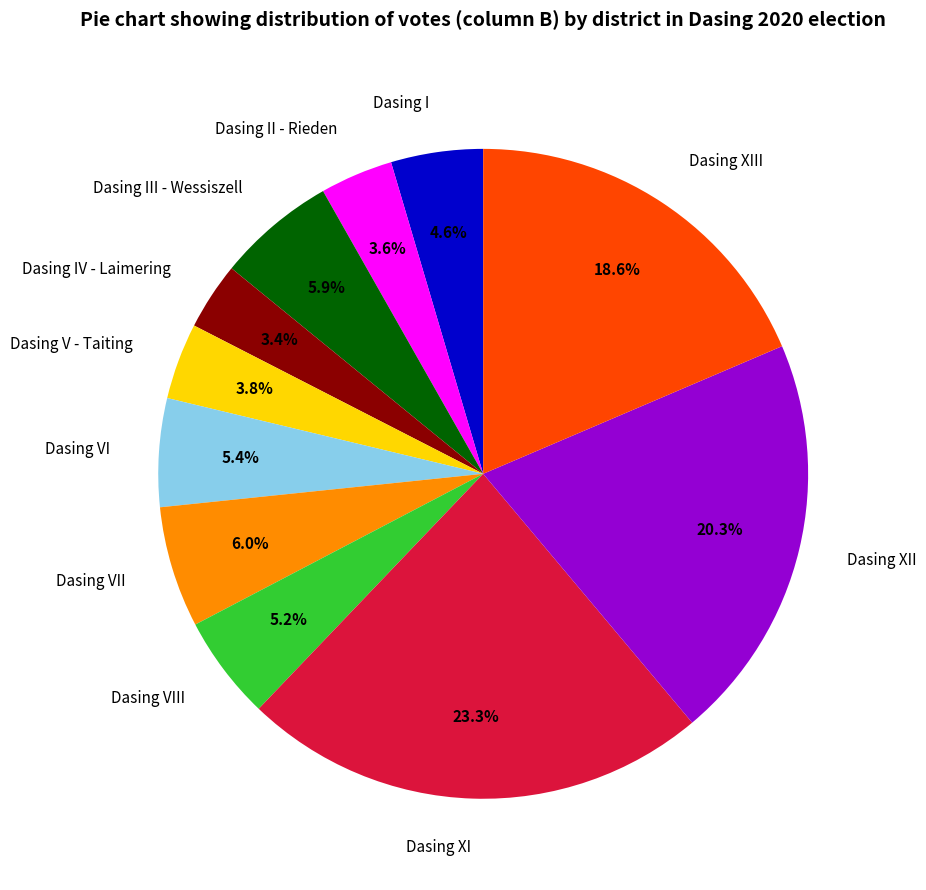

Is Dasing IV - Laimering the majority of the pie?

No